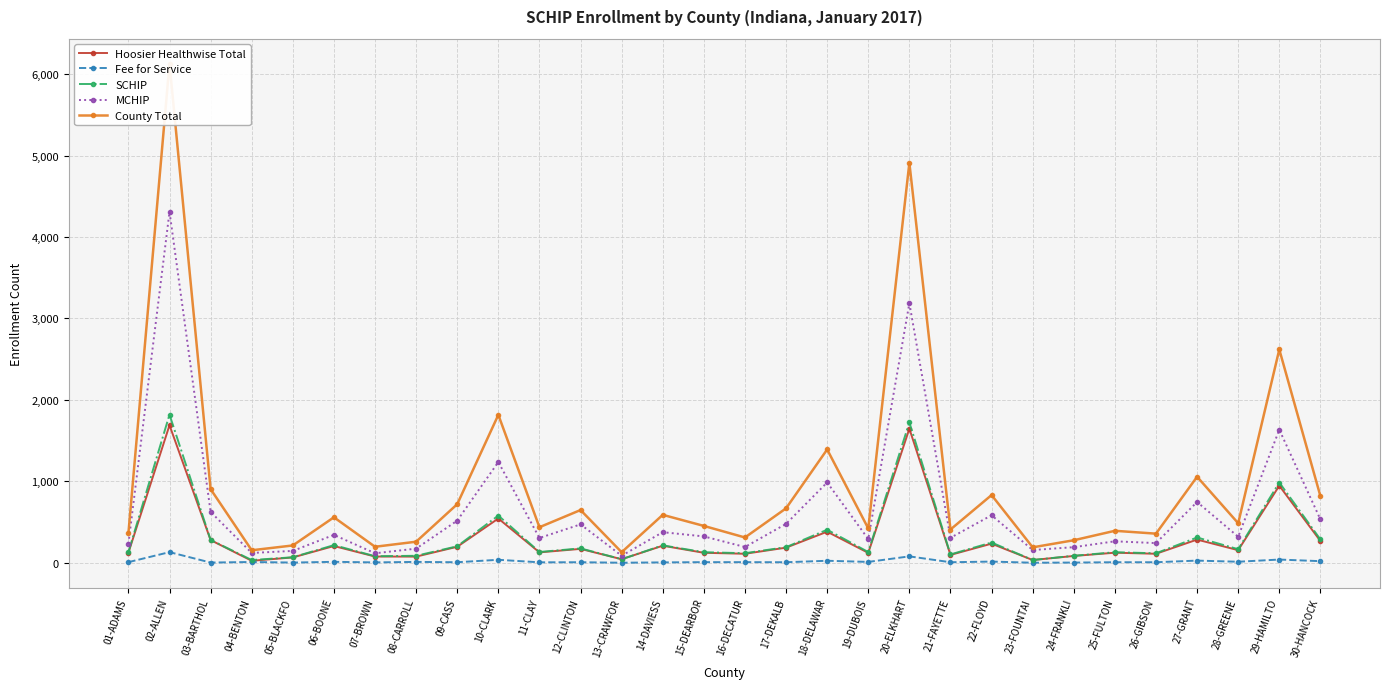

True or false: MCHIP and County Total cross at least once.

False